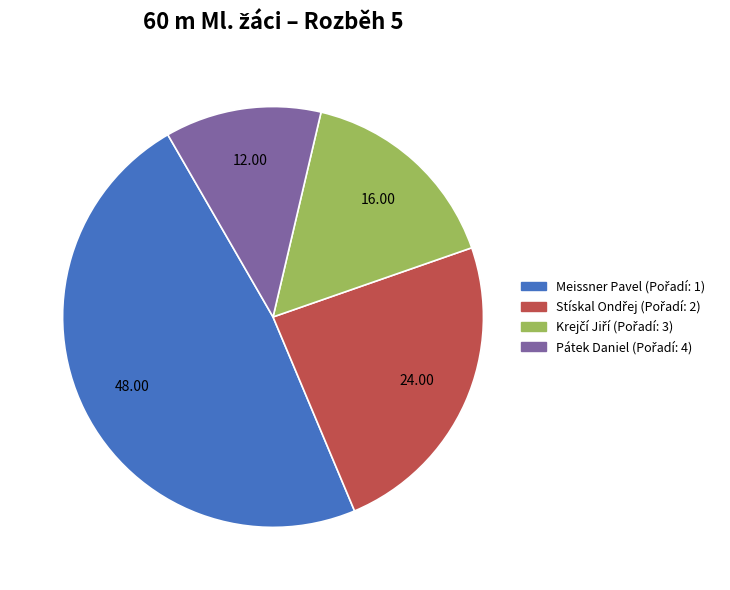

Which category has the biggest portion of the pie?

Meissner Pavel